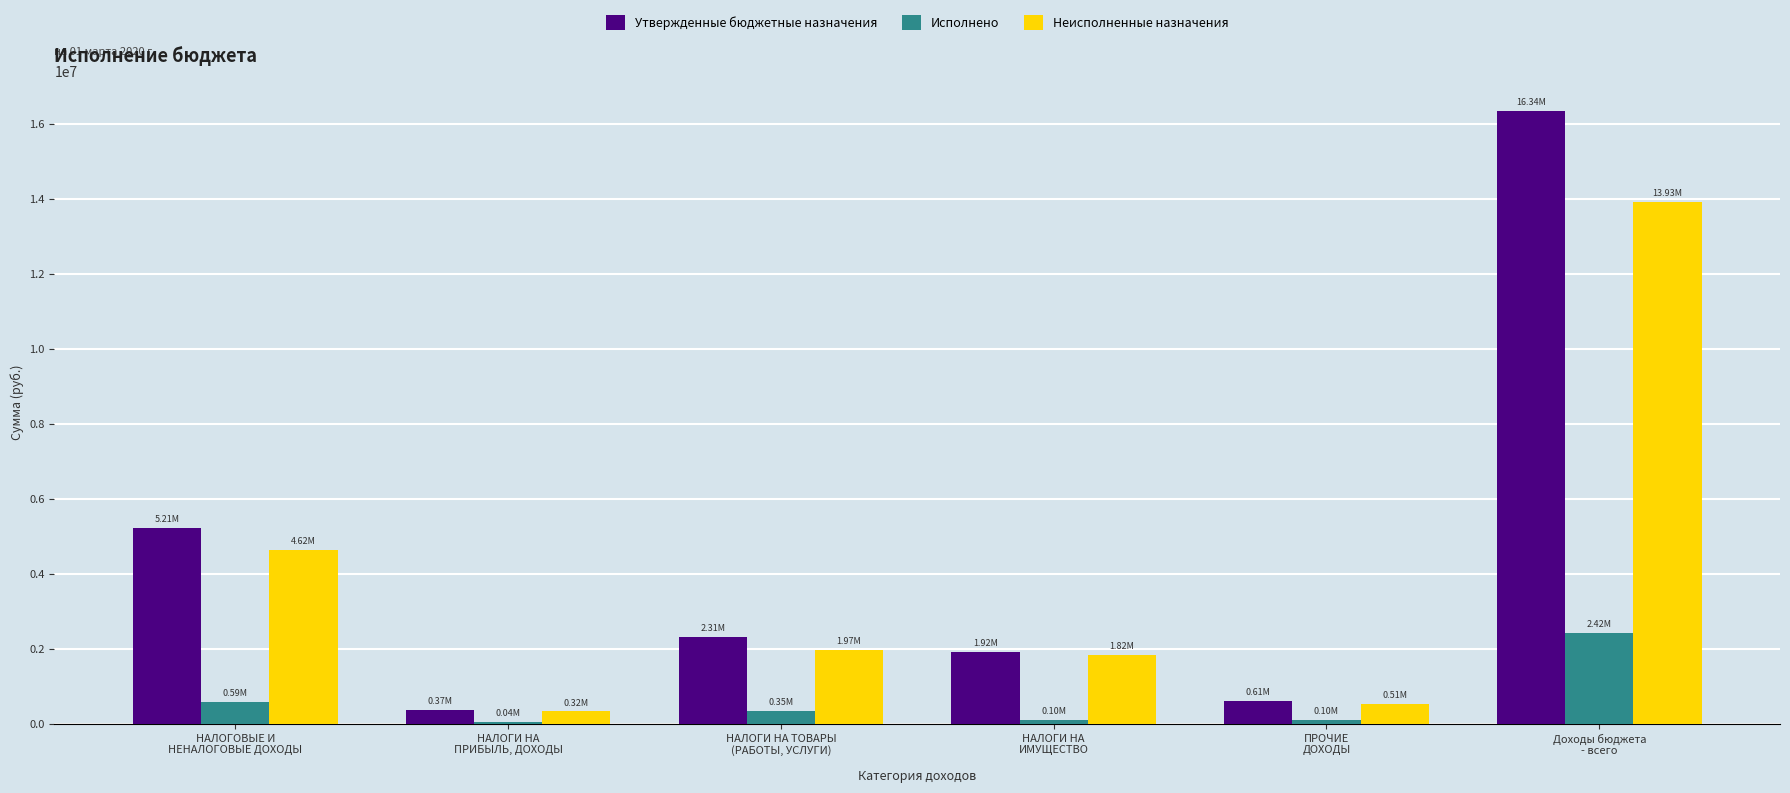

Are the bars horizontal?

No